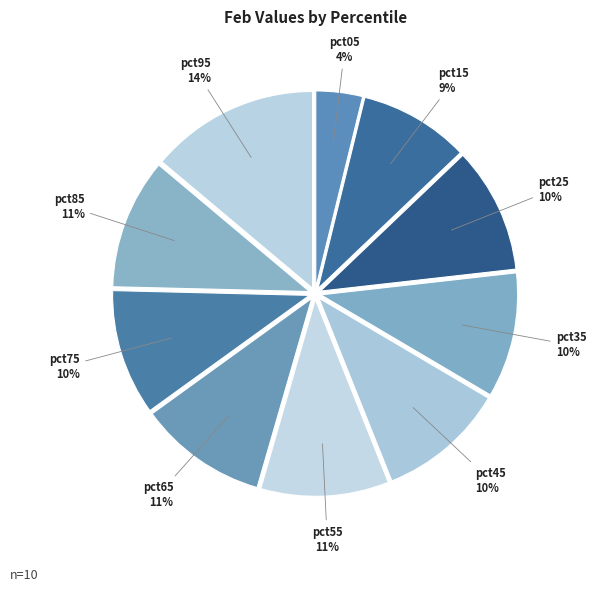

To the nearest percent, what is the difference between the pct35 and pct15 slice percentages?

1%